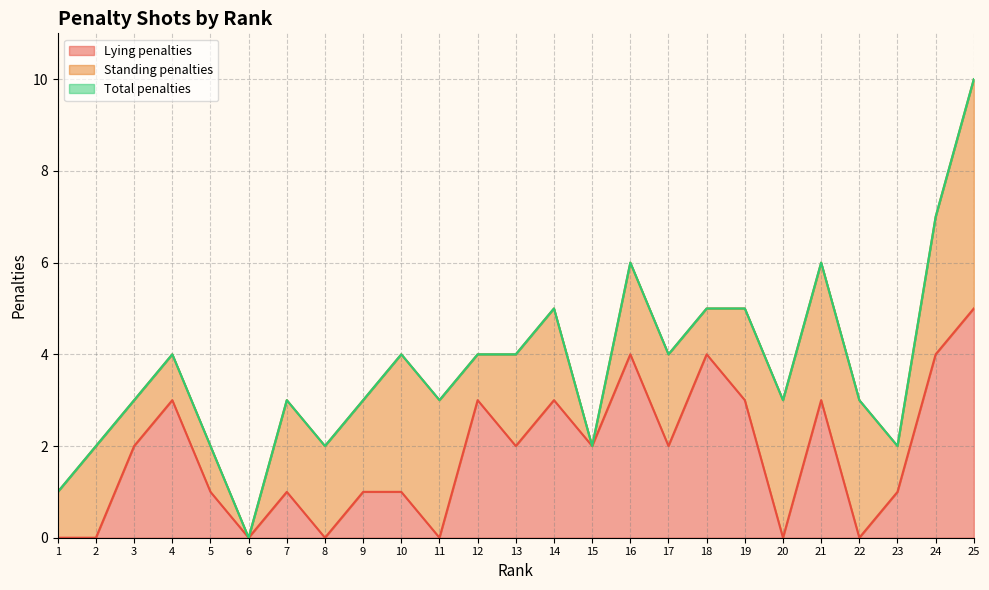

How many lines are shown in the chart?

3